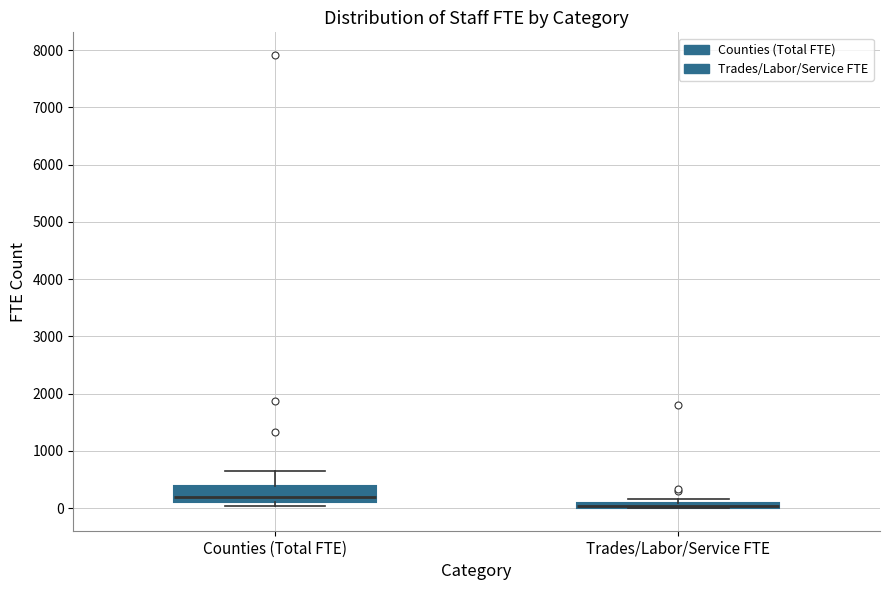

Where does the upper whisker of the box for Counties (Total FTE) end on the y-axis? The values are not printed on the chart, so give them approximately, as read against the axis.

700